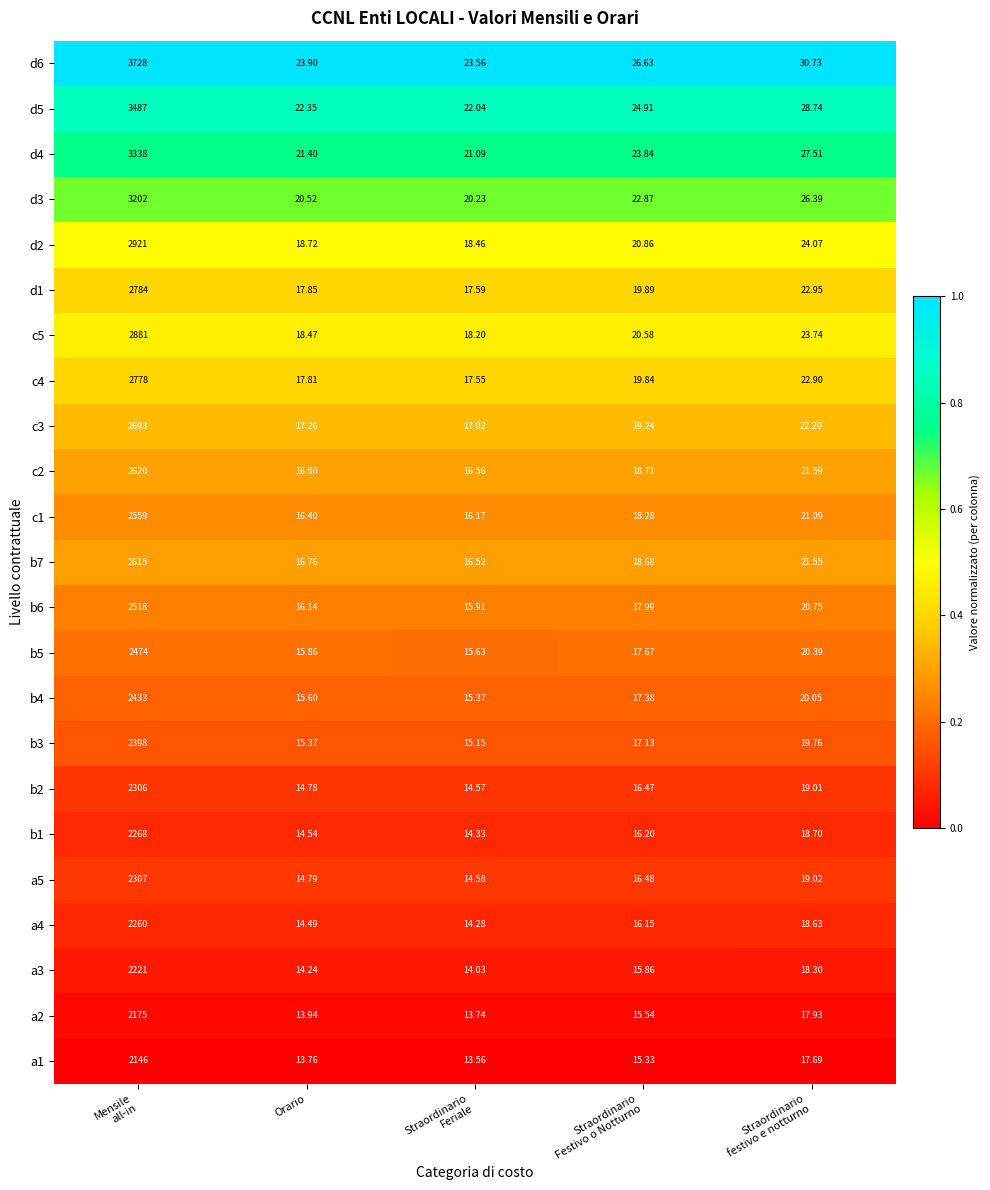

Which series has the largest total across all categories?

d6